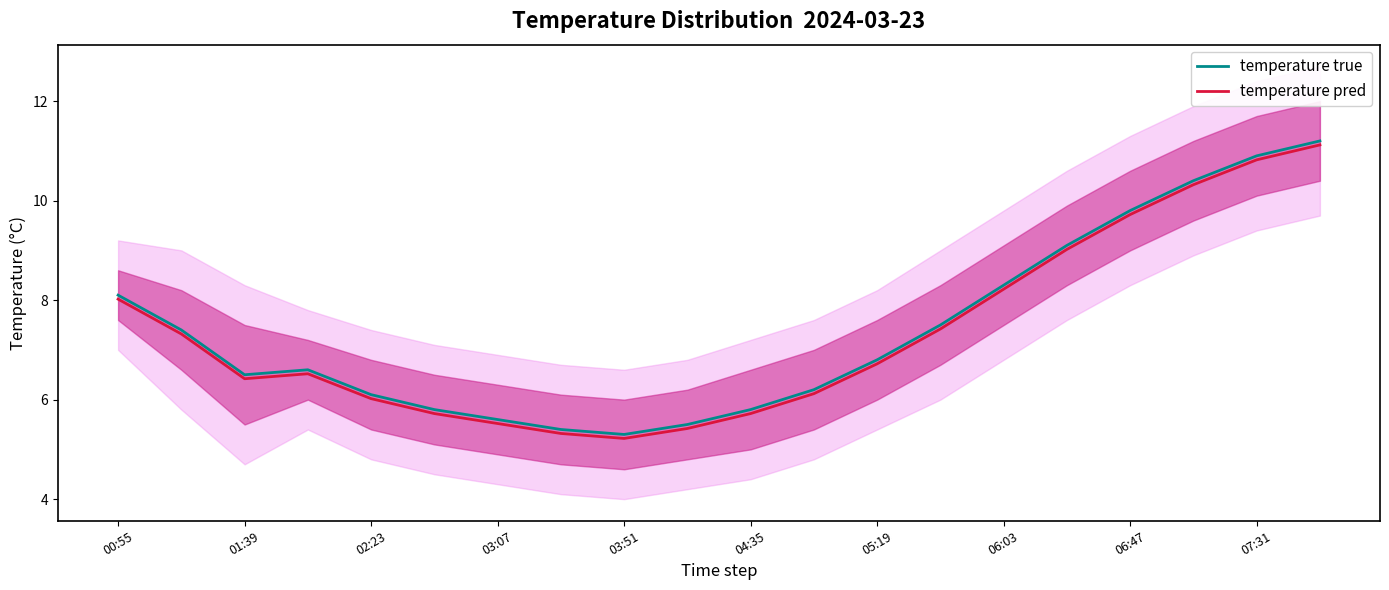

What is the highest value of the temperature true series?

11.2